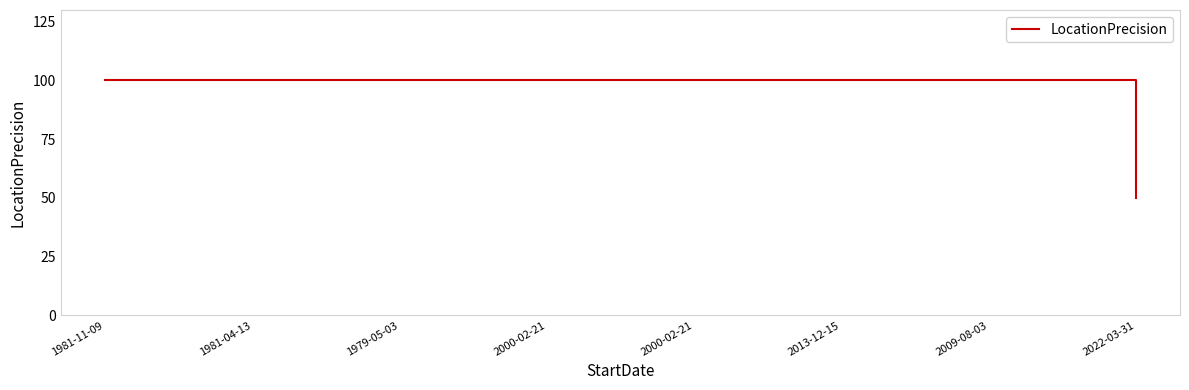

Rank the categories by value from lowest to highest.

2022-03-31, 1981-11-09, 1981-04-13, 1979-05-03, 2000-02-21, 2000-02-21, 2013-12-15, 2009-08-03